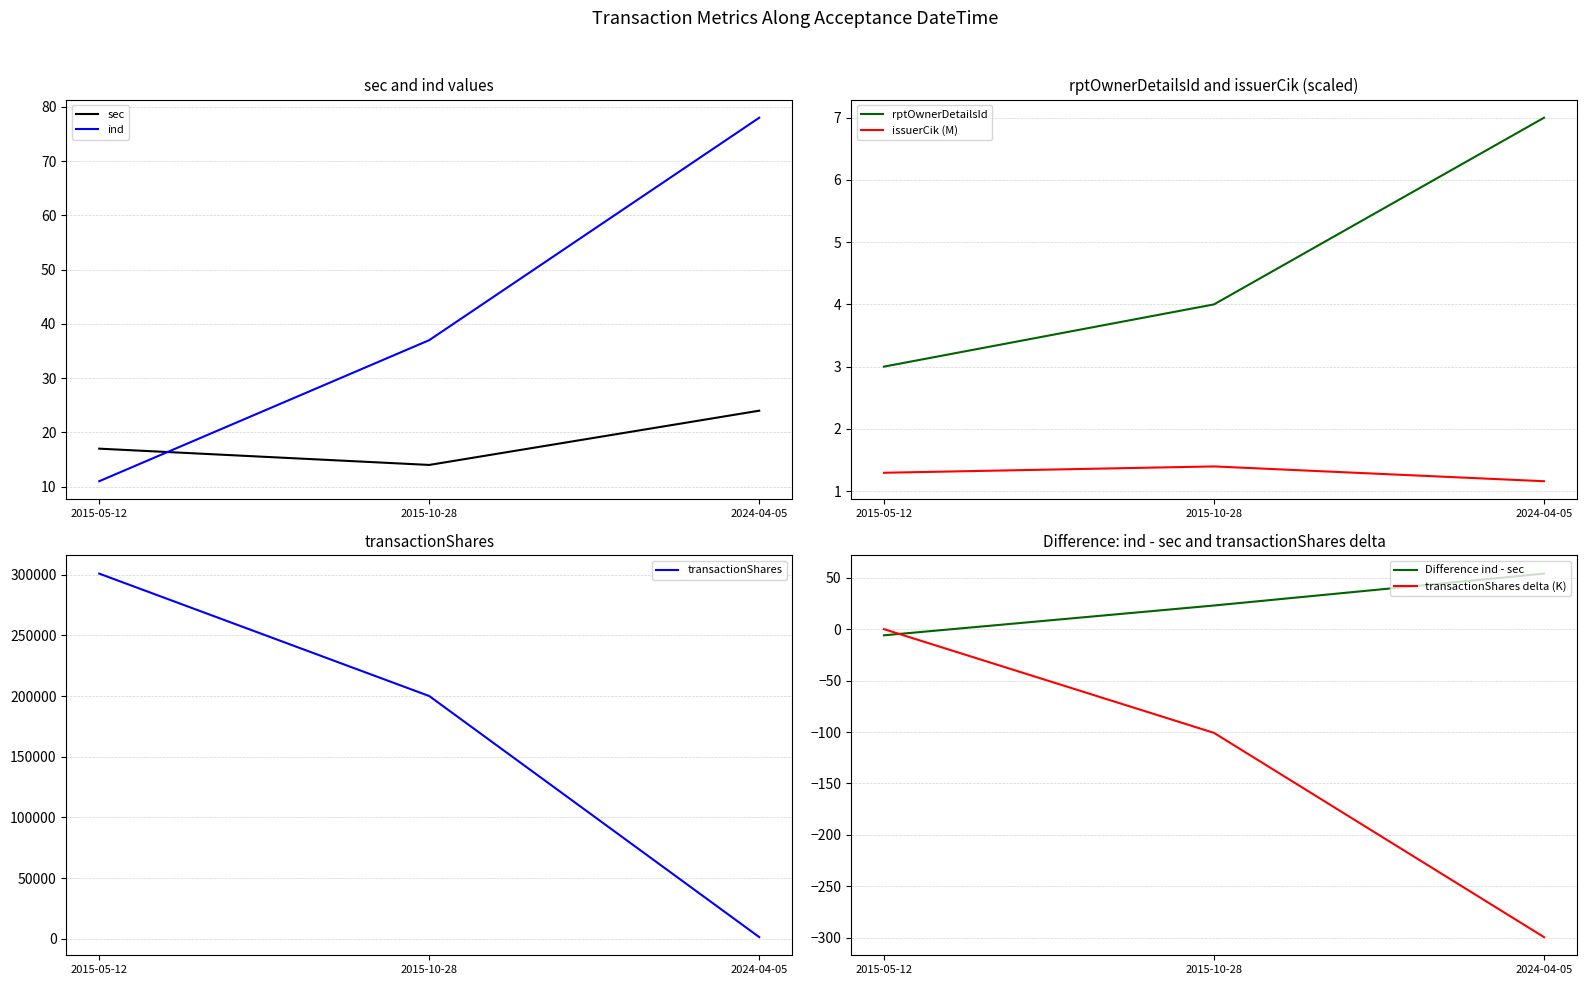

What is the highest value of the transactionShares series?

300833